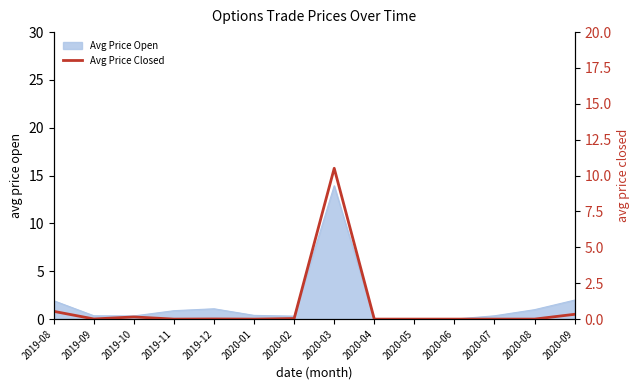

True or false: the data shows 0.5 at 2019-08.

True